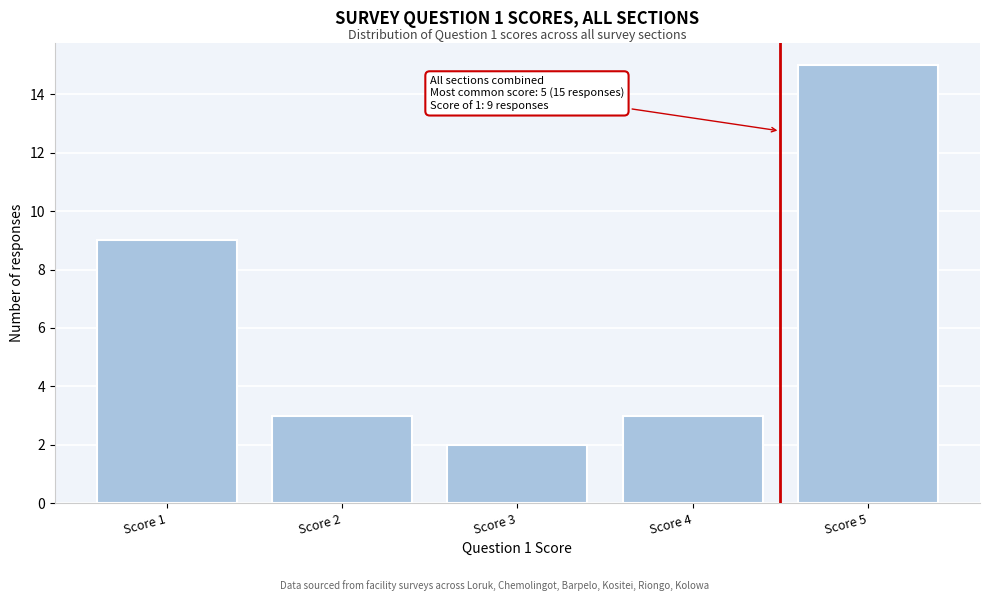

Which range on the x-axis has the tallest bar?

4.5 to 5.5